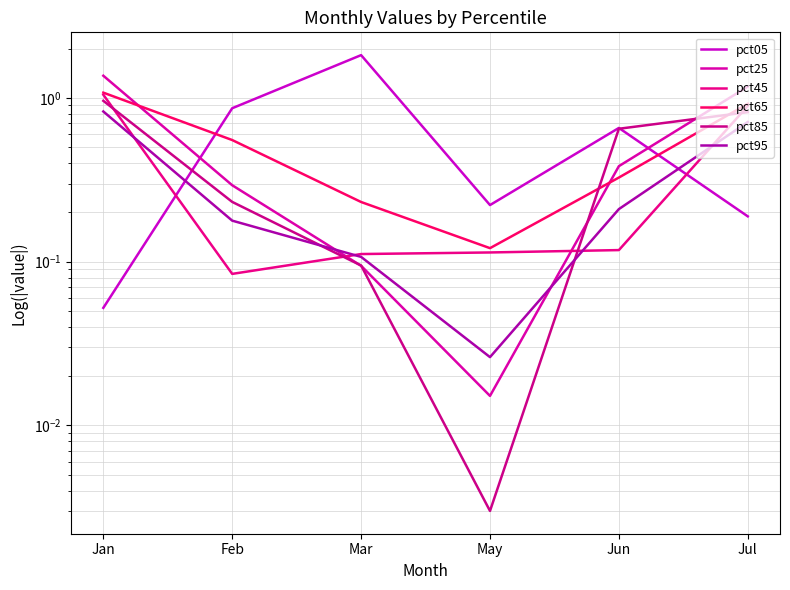

List the labels in order of pct95 value, largest first.

Jan, Jul, Jun, Feb, Mar, May